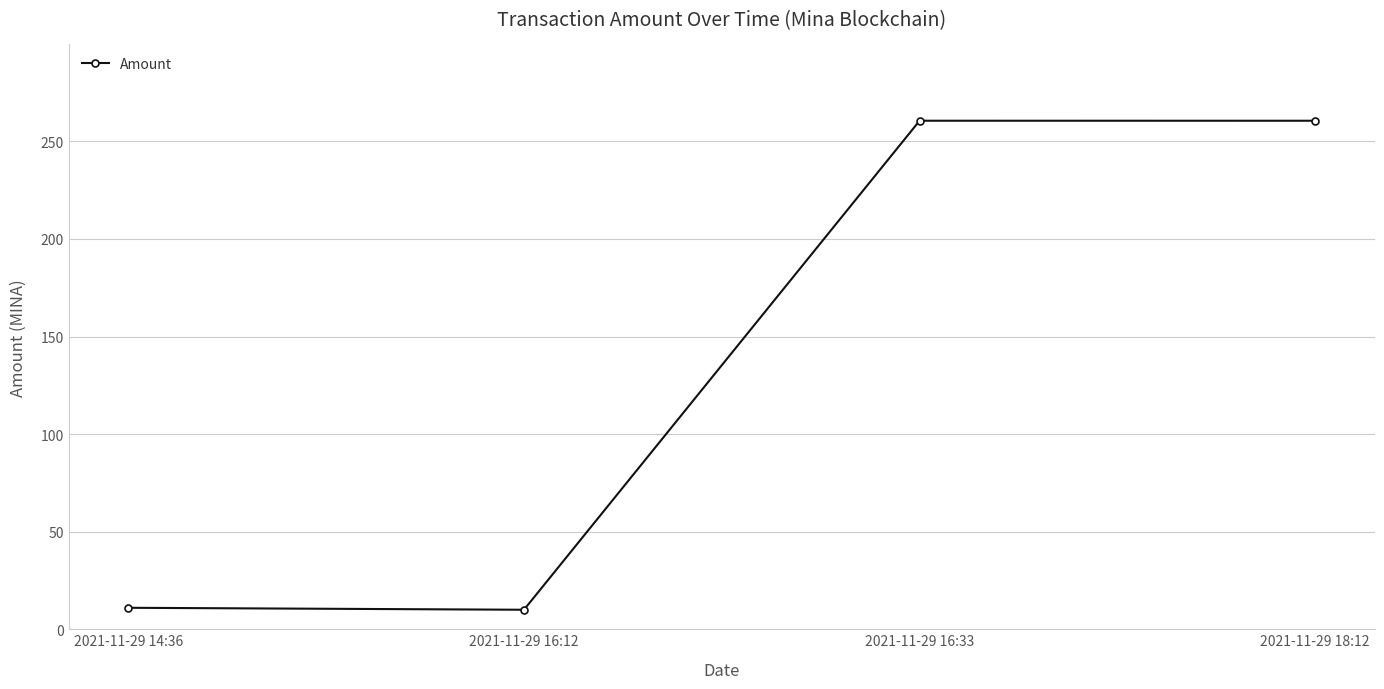

Which has a higher value, 2021-11-29 14:36 or 2021-11-29 16:33?

2021-11-29 16:33